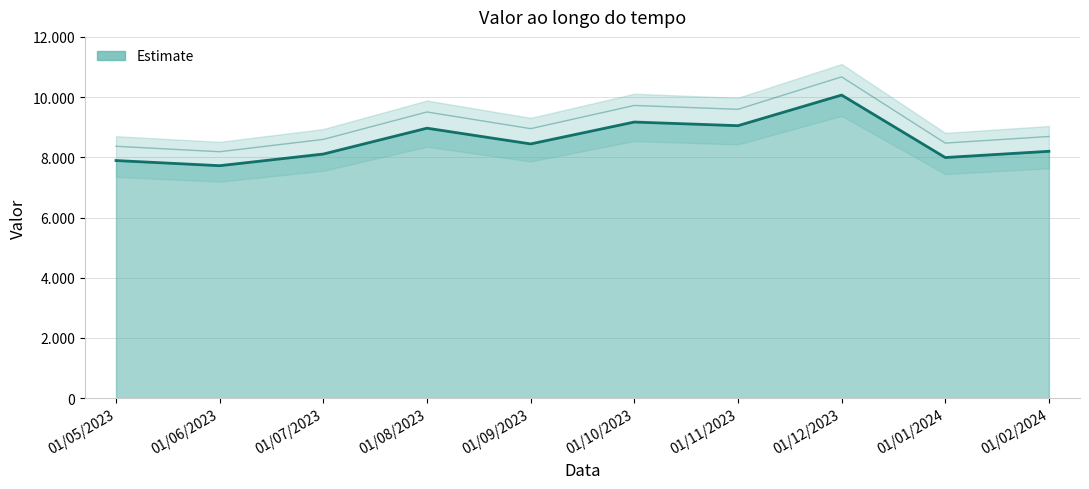

How many data points are above 8445?

4